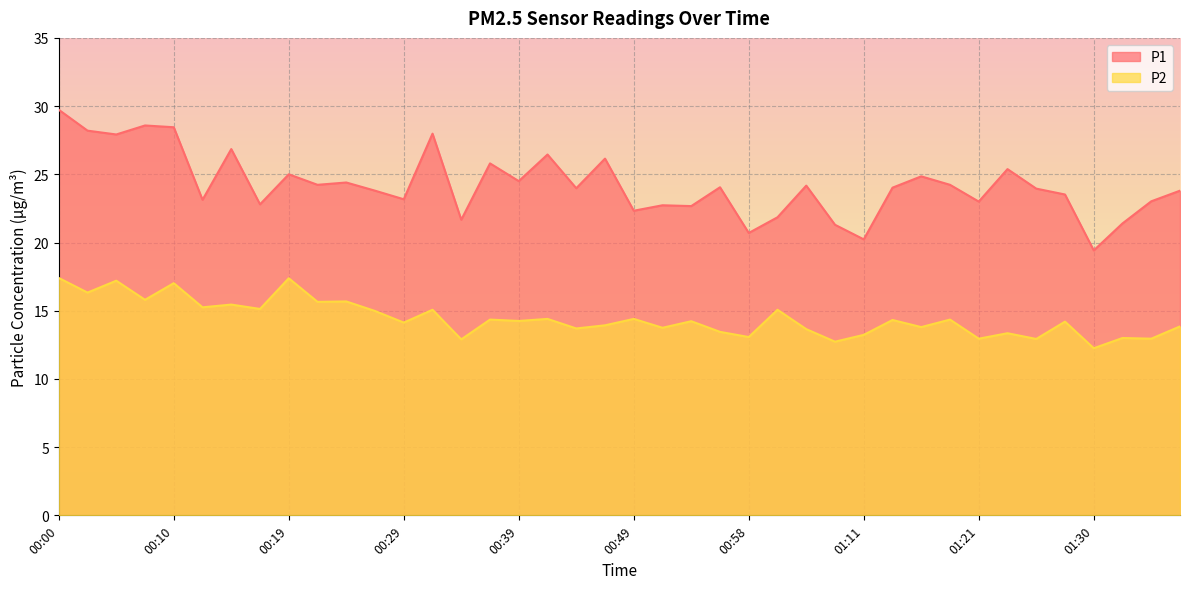

Where is the first local maximum for P2?

00:05